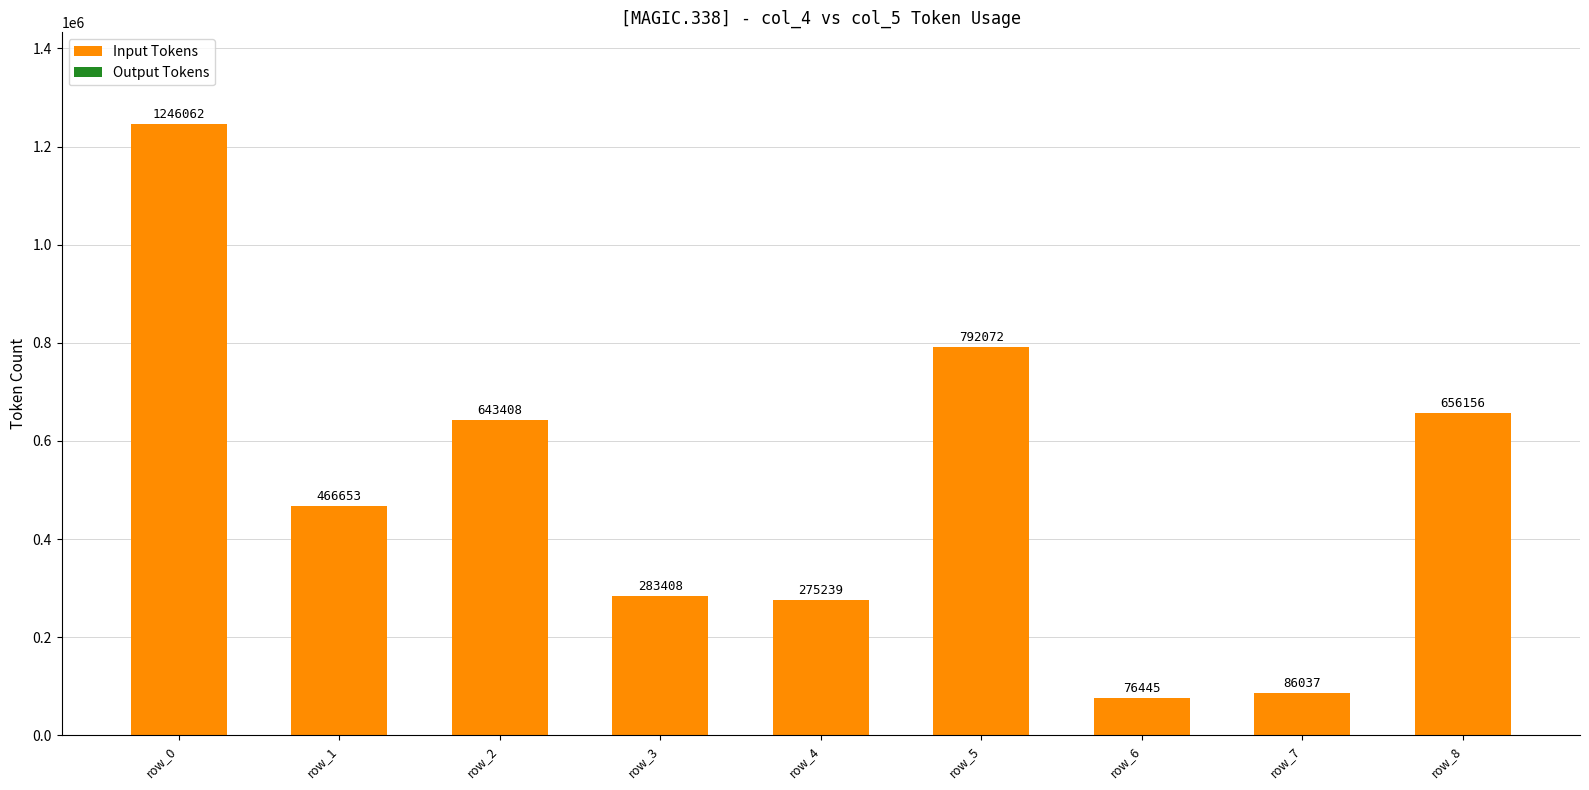

What is the highest value of the Input Tokens series?

1245905